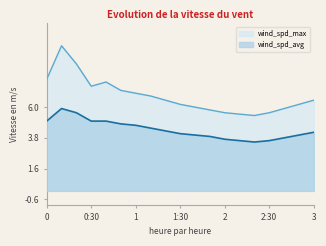

What are all the series names shown in the legend?

wind_spd_max, wind_spd_avg